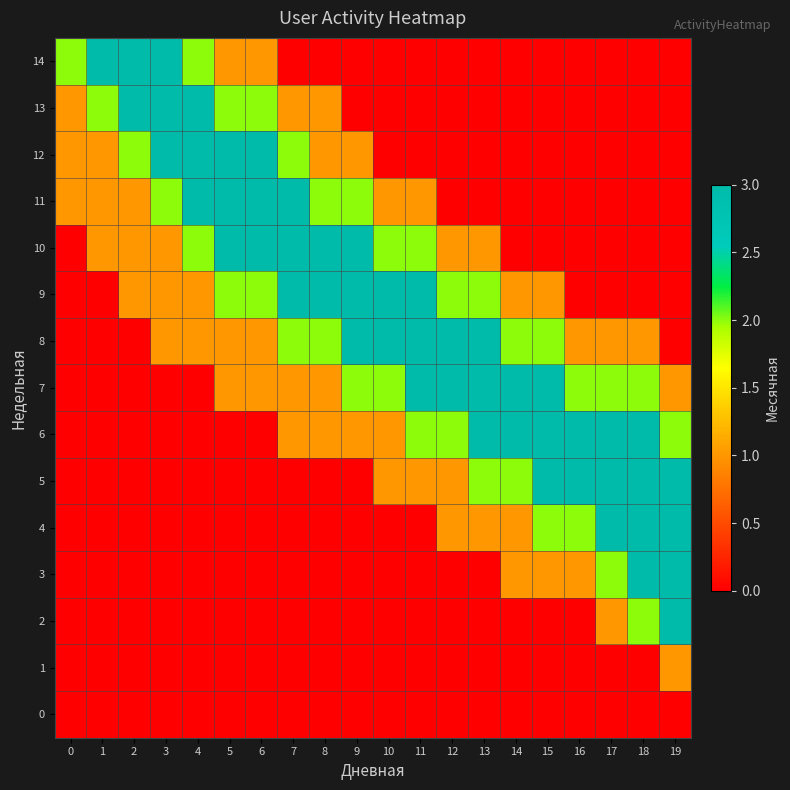

What is the spread (max minus min) of values at 0?

2